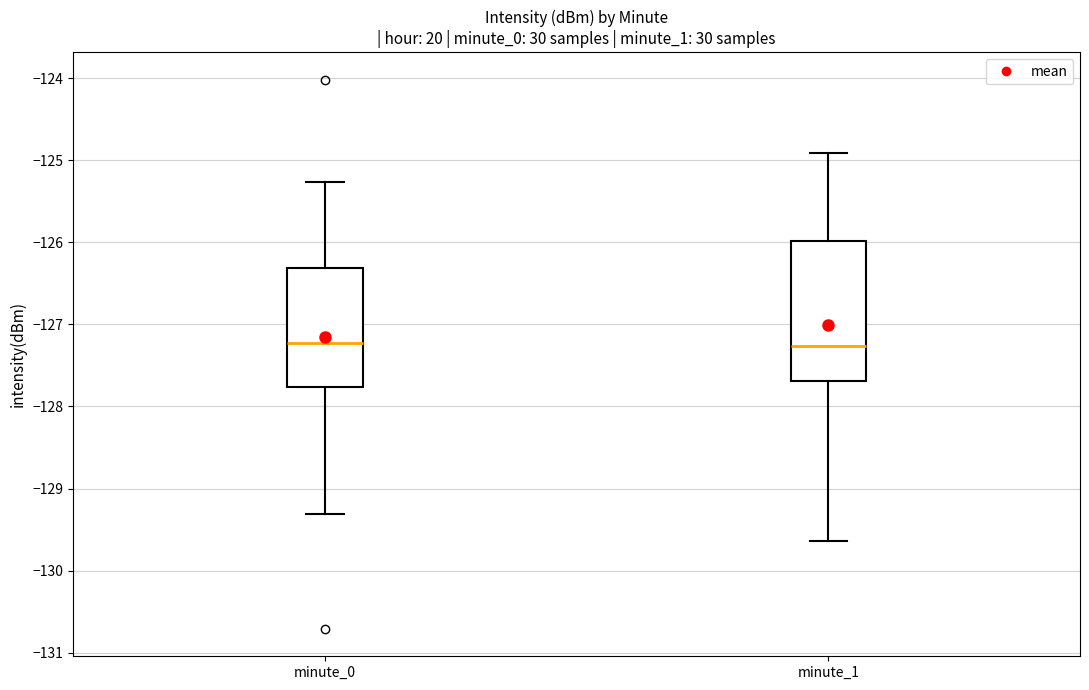

Where does the median line of the box for minute_0 sit on the y-axis? The values are not printed on the chart, so give them approximately, as read against the axis.

-127.2